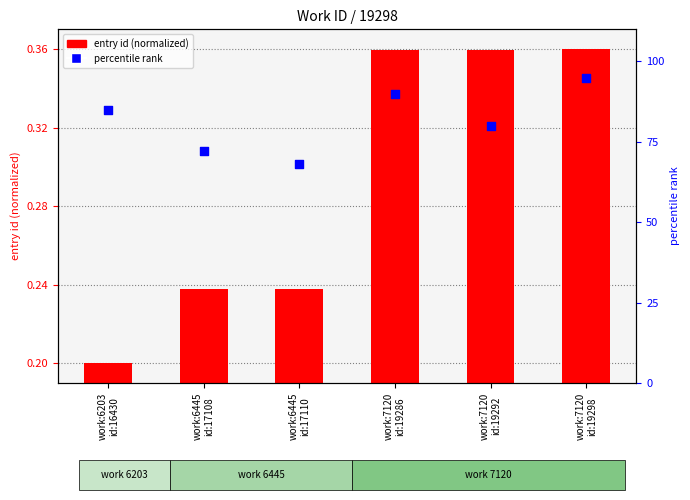

Which series has the largest total across all categories?

percentile rank